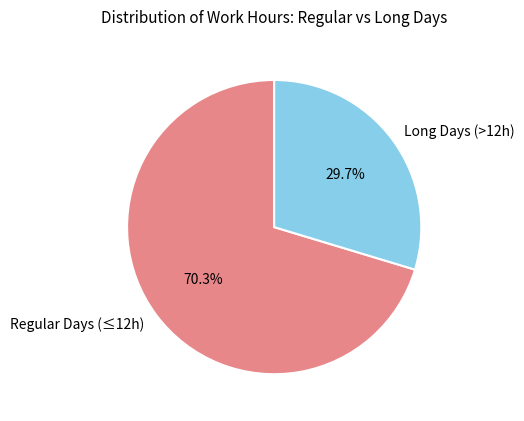

How many slices are in this pie chart?

2